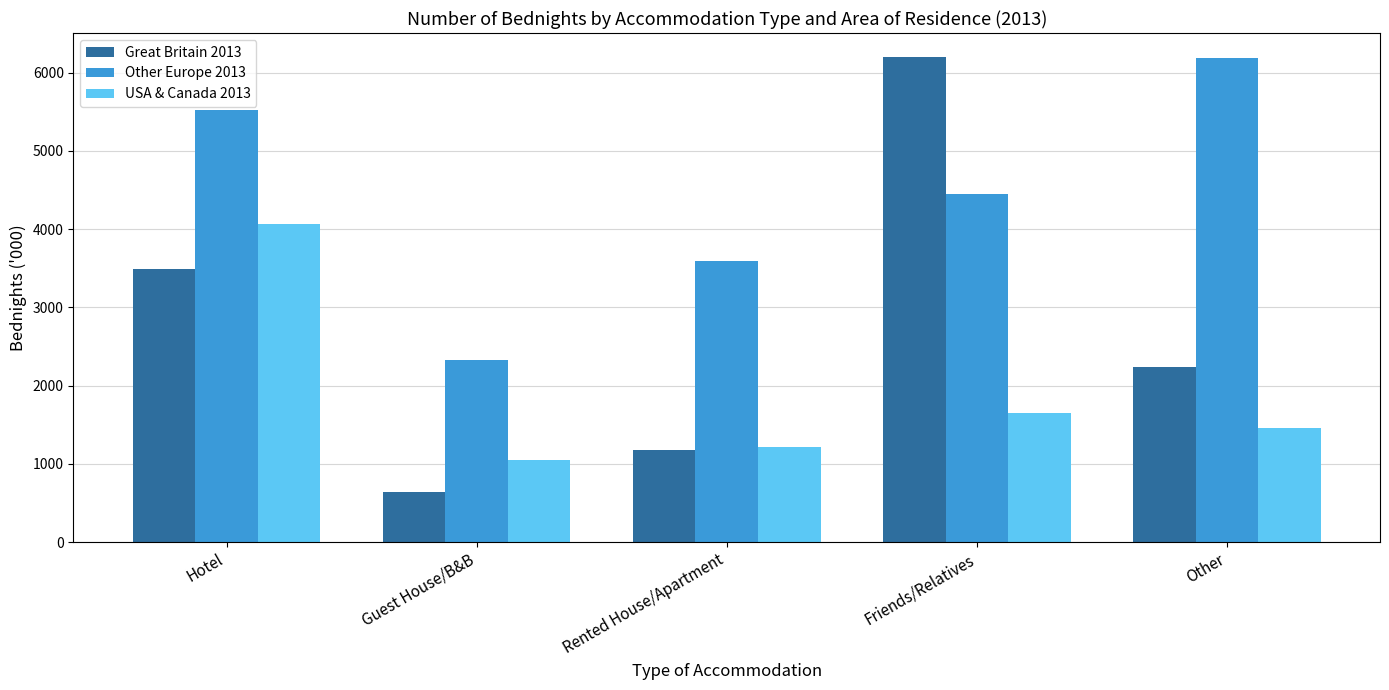

Which category has the lowest value across all series?

Guest House/B&B